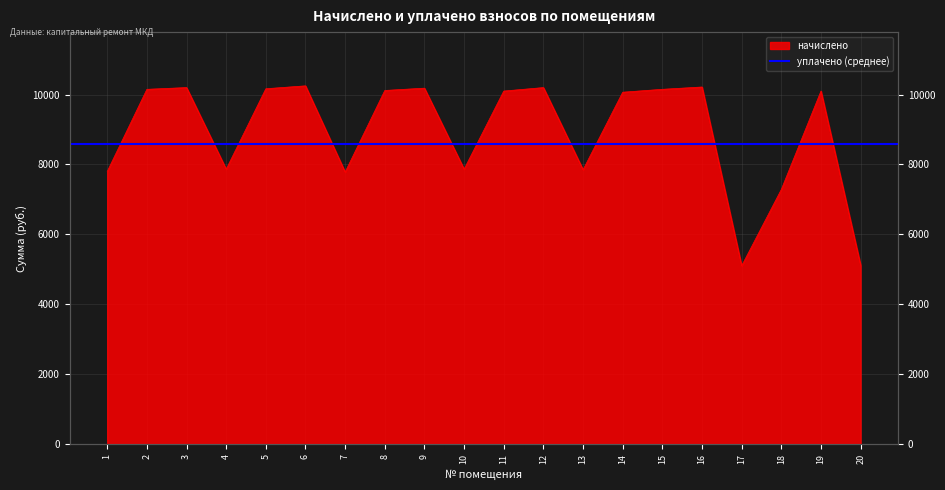

Reading left to right, extract all data points from this chart.

1=7799.8	2=10151.3	3=10201.0	4=7866.0	5=10167.8	6=10250.6	7=7783.2	8=10118.2	9=10184.4	10=7866.0	11=10101.6	12=10201.0	13=7849.4	14=10068.5	15=10151.3	16=10217.5	17=5100.5	18=7286.4	19=10101.6	20=5117.0